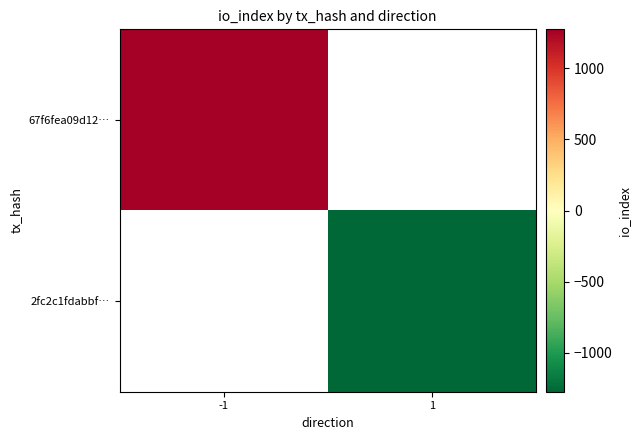

What value does the 67f6fea09d12… series have at -1?

1273.0